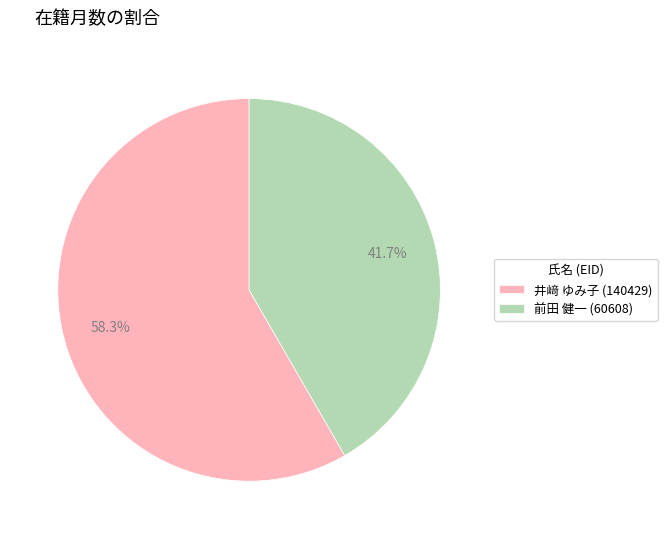

Between 井﨑 ゆみ子 (140429) and 前田 健一 (60608), which is larger?

井﨑 ゆみ子 (140429)